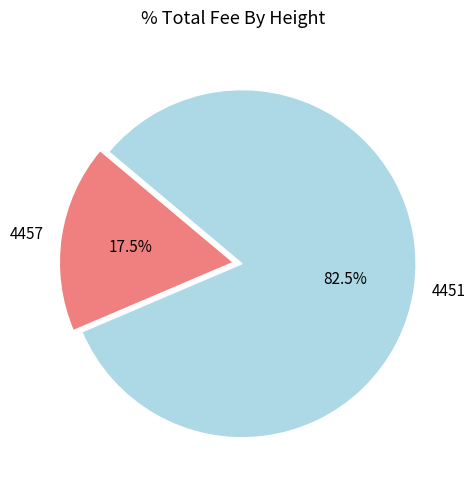

True or false: 4457 accounts for 26% of the total.

False